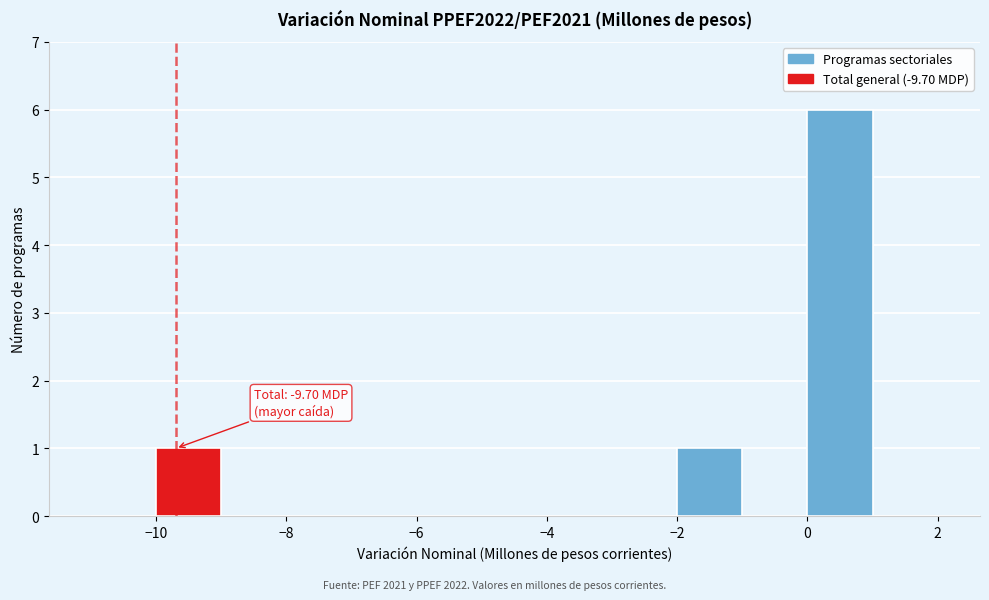

Over which range of the x-axis is the bar tallest?

0 to 1